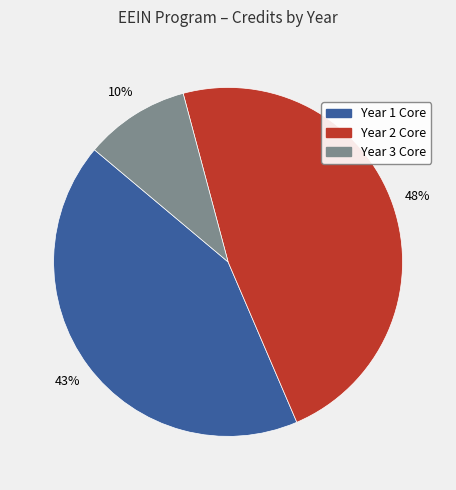

How many segments does this pie chart have?

3